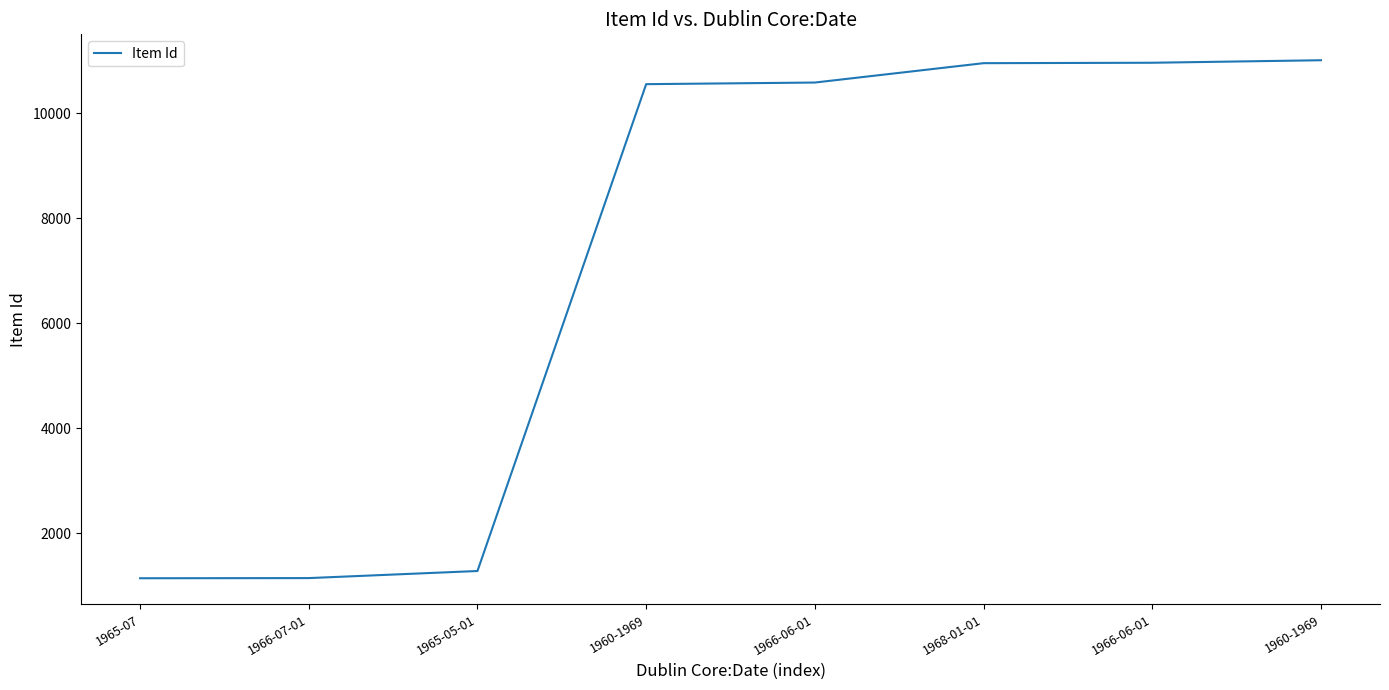

The value at 1965-05-01 is 2131. True or false?

False